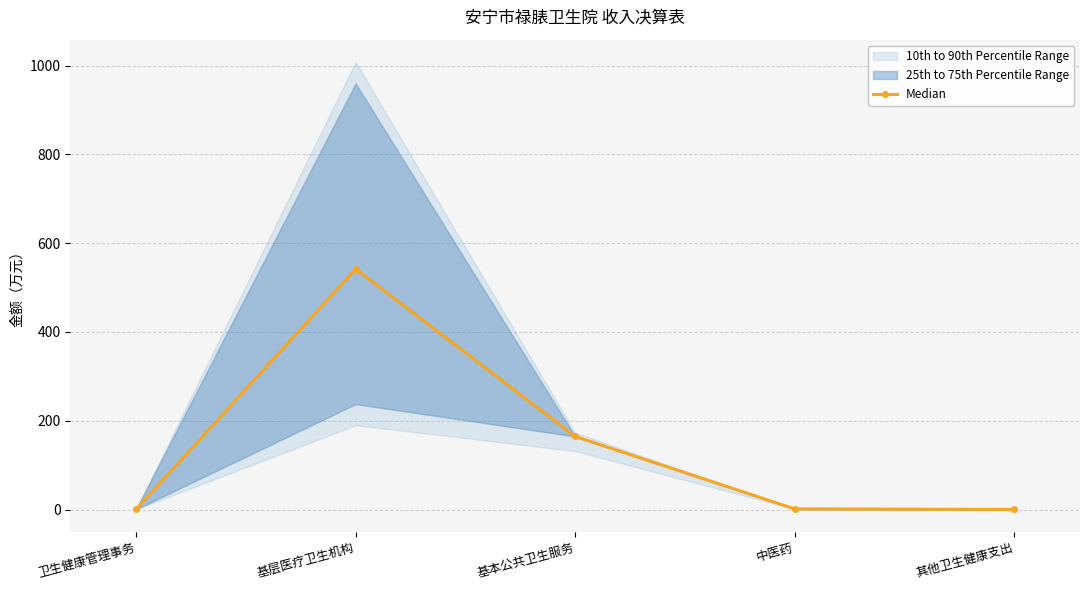

How many data points are less than 1?

2